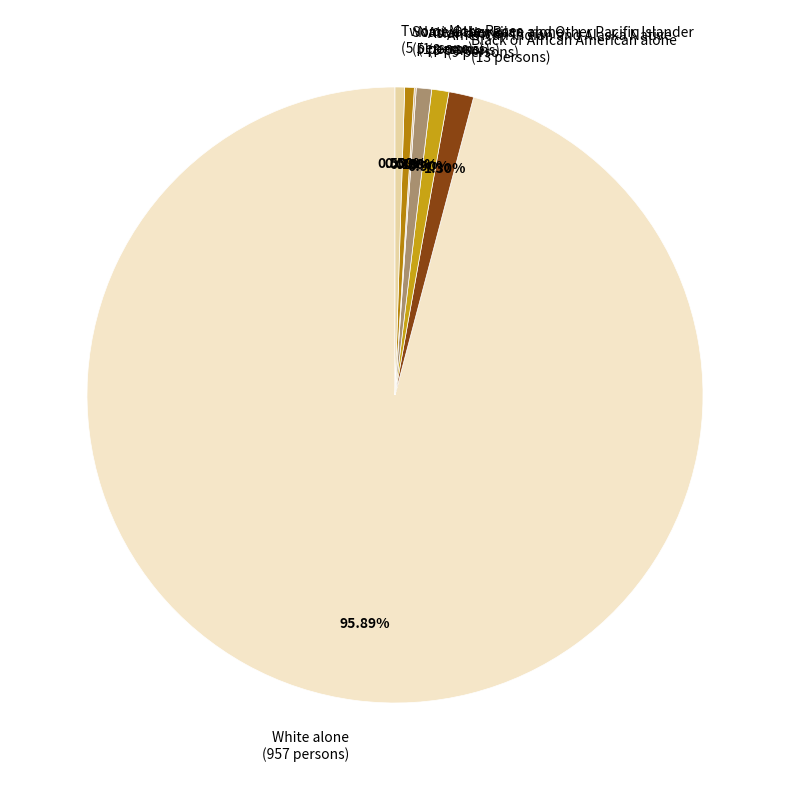

What is the largest slice in the pie chart?

White alone